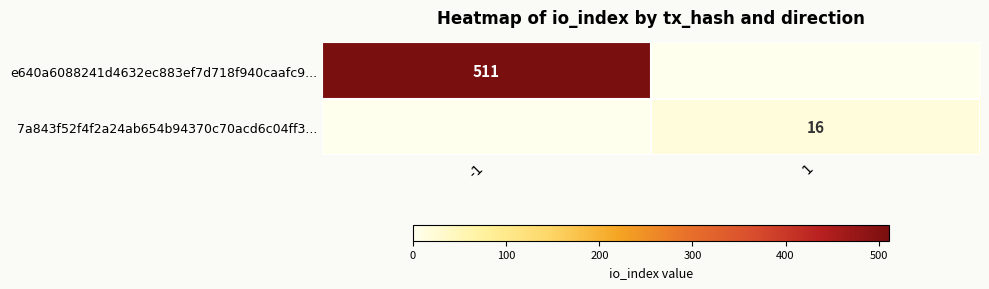

True or false: e640a6088241d4632ec883ef7d718f940caafc9... has a value of 511 at -1.

True